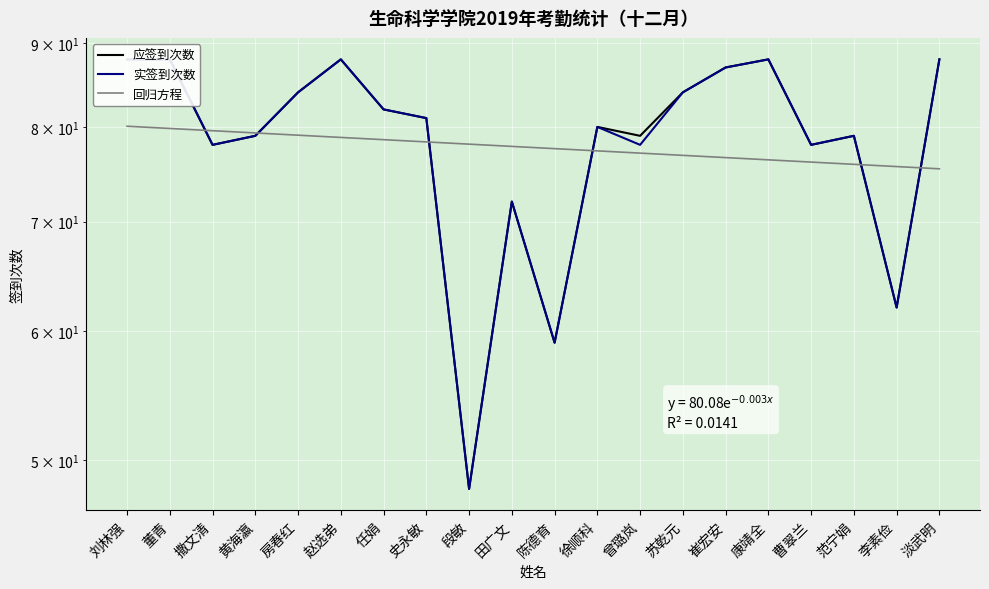

Is it true that 实签到次数 equals 62.4 at 段敏?

False